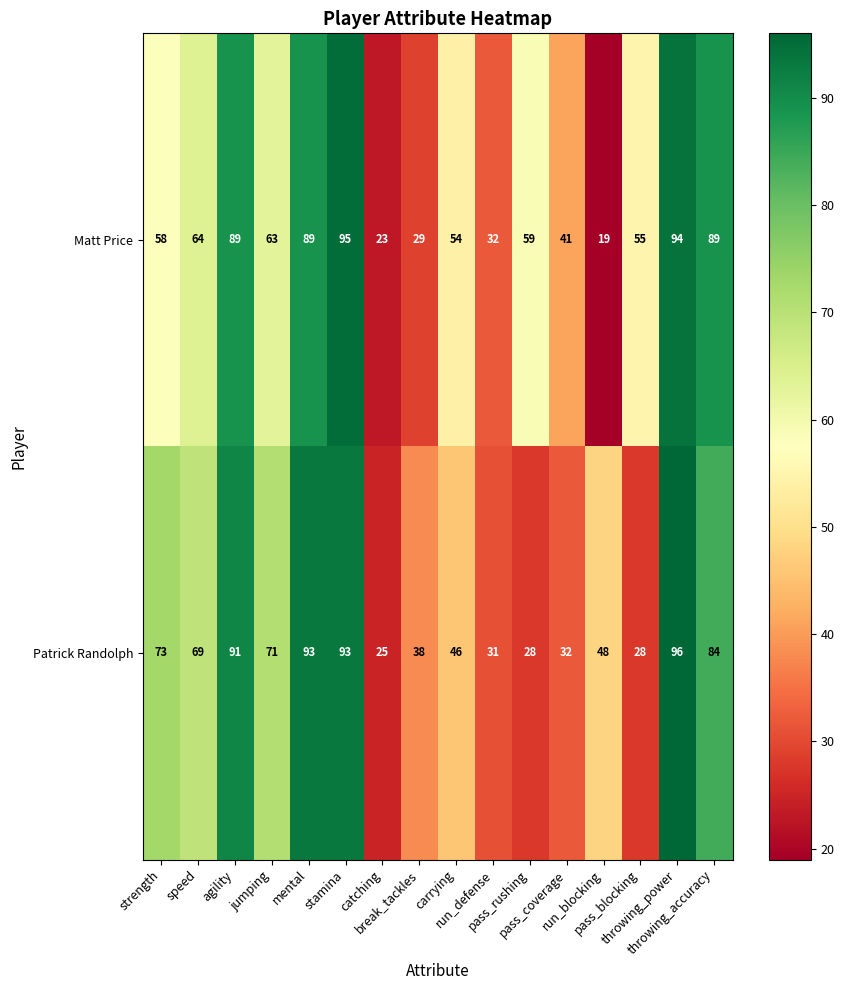

What is the difference between the maximum and minimum values in the Matt Price series?

76